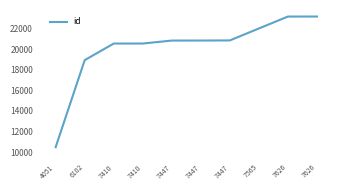

Rank the categories by value from highest to lowest.

7626, 7626, 7565, 7447, 7447, 7447, 7410, 7410, 6102, 4051